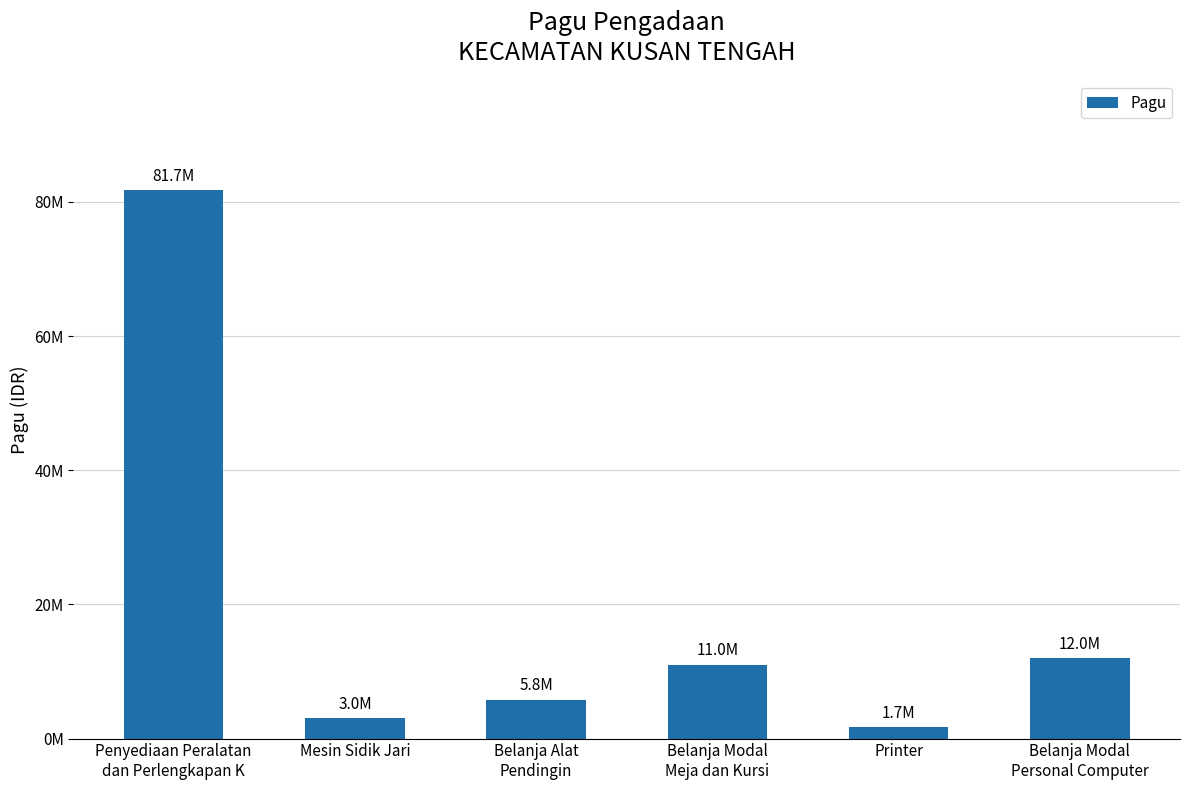

List the labels in order of value, largest first.

Penyediaan Peralatan
dan Perlengkapan K, Belanja Modal
Personal Computer, Belanja Modal
Meja dan Kursi, Belanja Alat
Pendingin, Mesin Sidik Jari, Printer